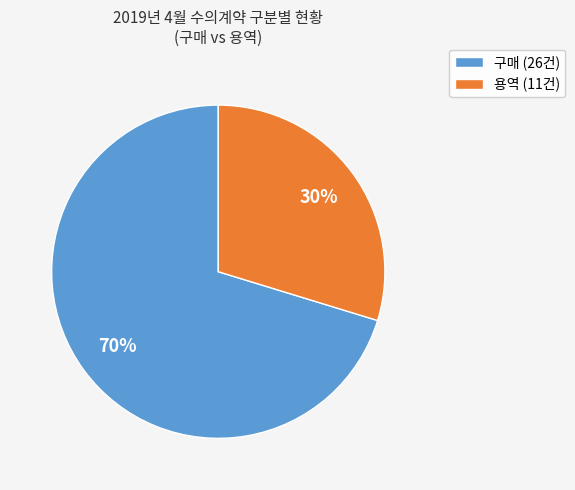

True or false: 구매 (26건) accounts for 80% of the total.

False